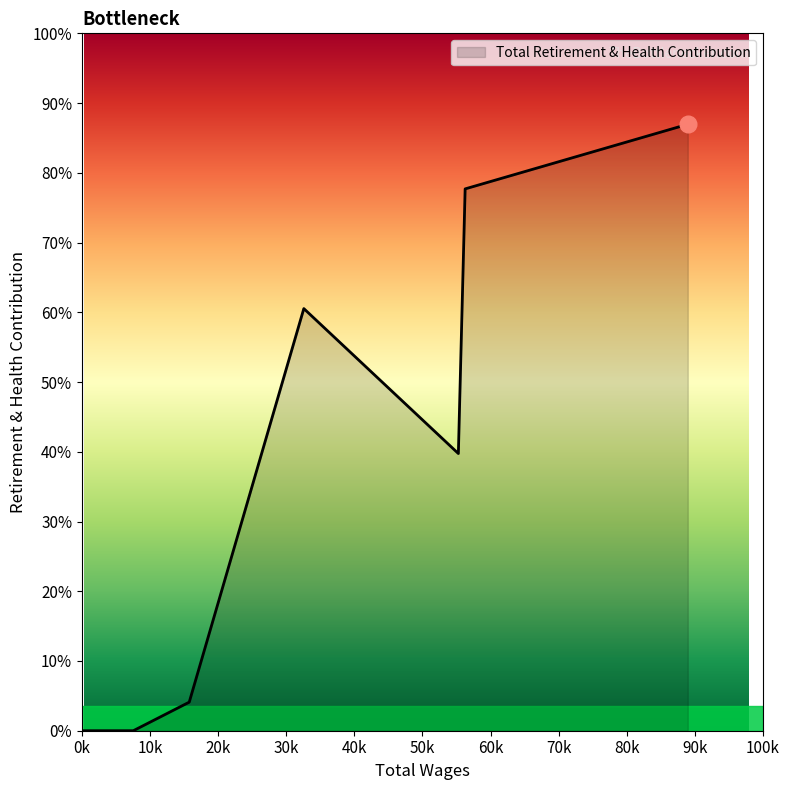

Does the chart display data point markers on the line(s)?

No